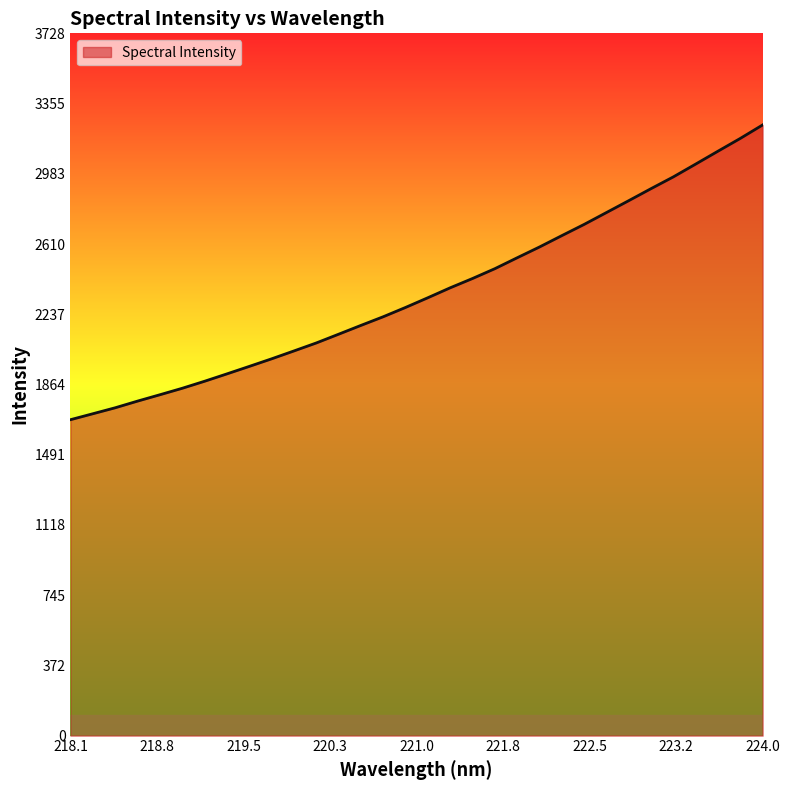

Reading left to right, transcribe all the data shown in this chart.

1677.4	1709.0	1740.6	1776.0	1809.8	1844.2	1881.5	1920.6	1960.3	2000.5	2042.4	2084.8	2131.3	2178.1	2224.2	2273.6	2325.1	2377.9	2427.2	2479.4	2537.3	2594.6	2654.9	2714.4	2777.4	2840.6	2904.4	2966.9	3034.8	3103.2	3171.0	3242.5